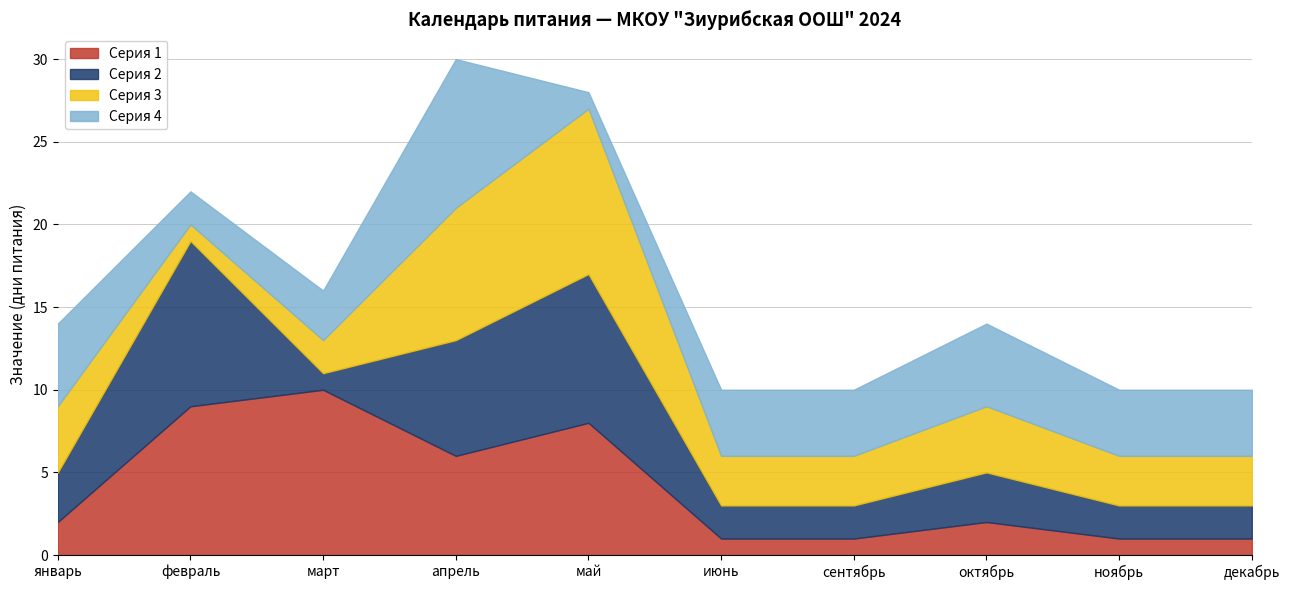

True or false: Серия 3 and Серия 2 cross at least once.

True